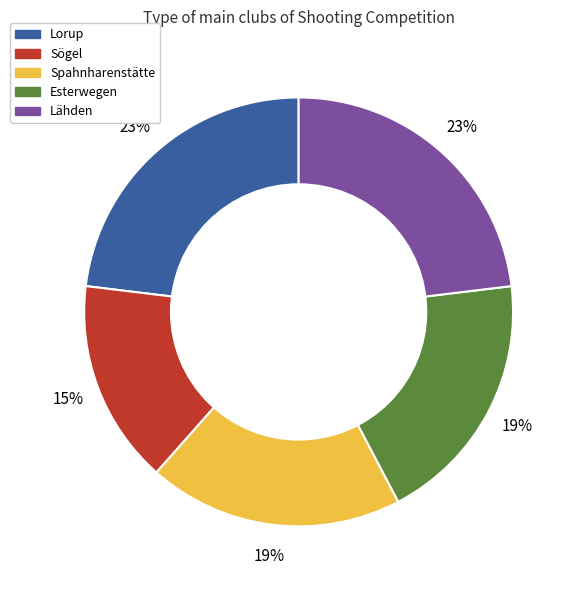

To the nearest percent, what is the difference between the largest and smallest slice percentages?

8%